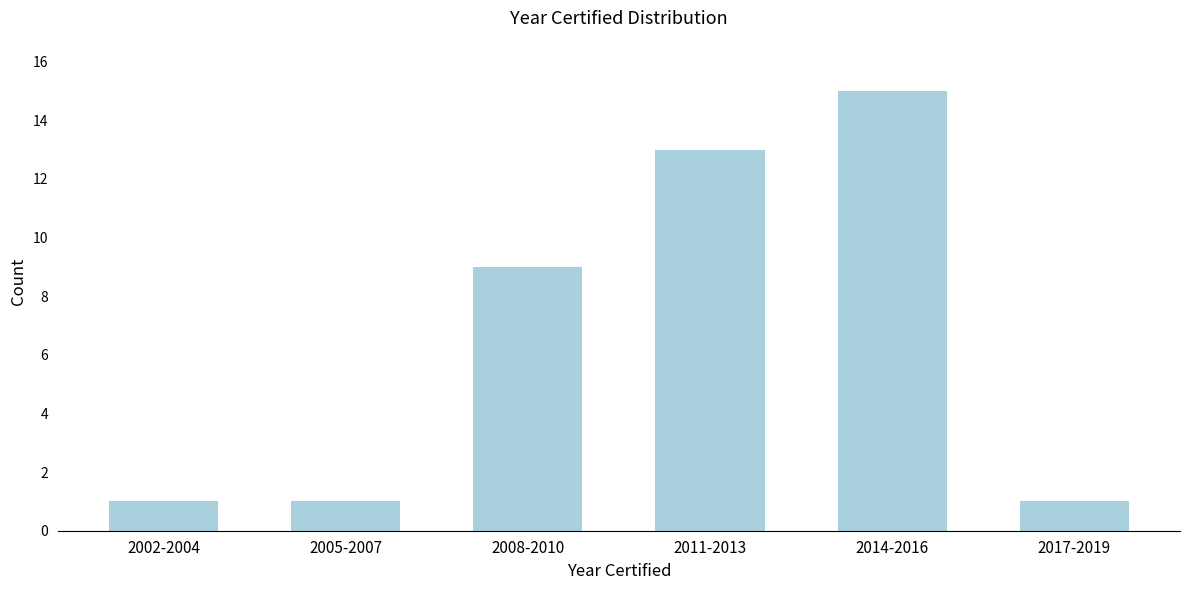

Reading left to right, extract all data points from this chart.

2002-2004=1	2005-2007=1	2008-2010=9	2011-2013=13	2014-2016=15	2017-2019=1